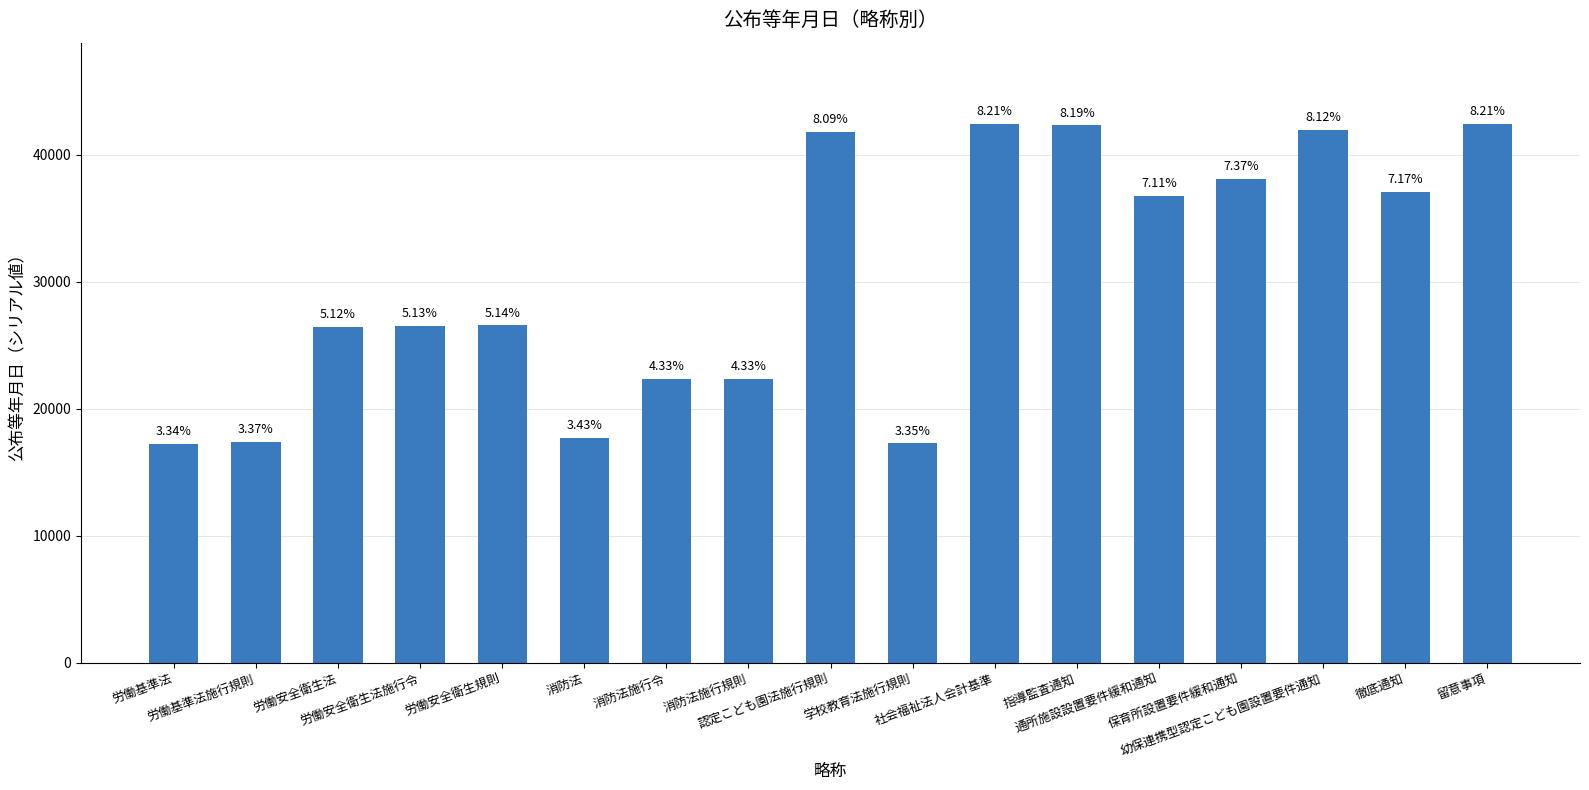

Reading right to left, what are all the values shown in this chart?

42460	37095	41991	38131	36777	42345	42460	17310	41822	22372	22365	17738	26572	26530	26458	17409	17264